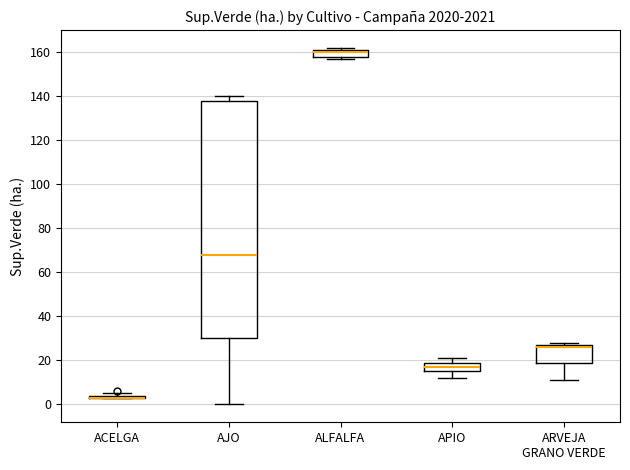

Reading left to right, transcribe this box plot: for each box, give where its median line is, the range the box spans, and where its two whiskers end, as read against the y-axis. The values are not printed on the chart, so give them approximately, as read against the axis.

ACELGA: box collapsed to a line at 4, whiskers 4 to 6
AJO: median 68, box 30 to 138, whiskers 0 to 140
ALFALFA: median 160, box 158 to 162, whiskers 158 (just below the box's lower edge) to 162 (just above the box's upper edge)
APIO: median 18, box 16 to 20, whiskers 12 to 22
ARVEJA GRANO VERDE: median 26, box 20 to 28, whiskers 12 to 28 (just above the box's upper edge)